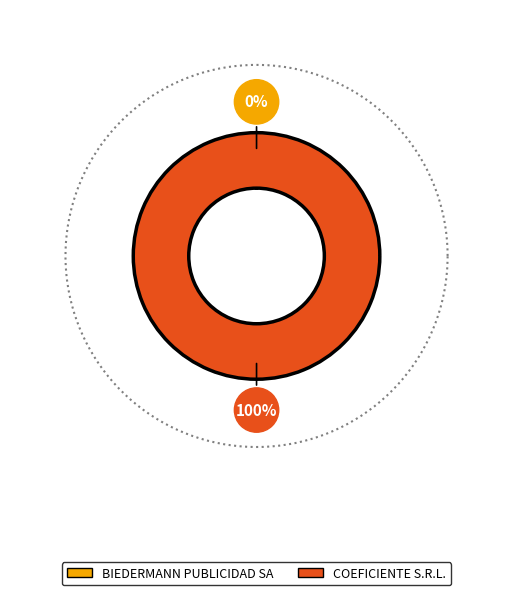

How many slices are in this pie chart?

2